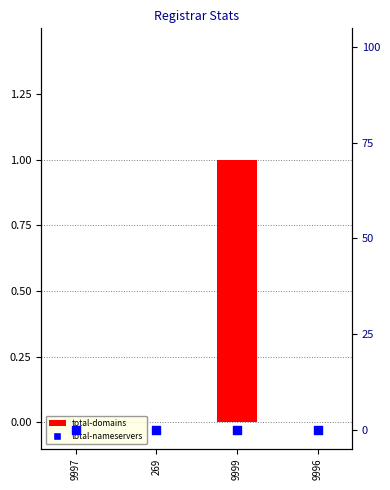

At which category is the sum across all series the highest?

9999